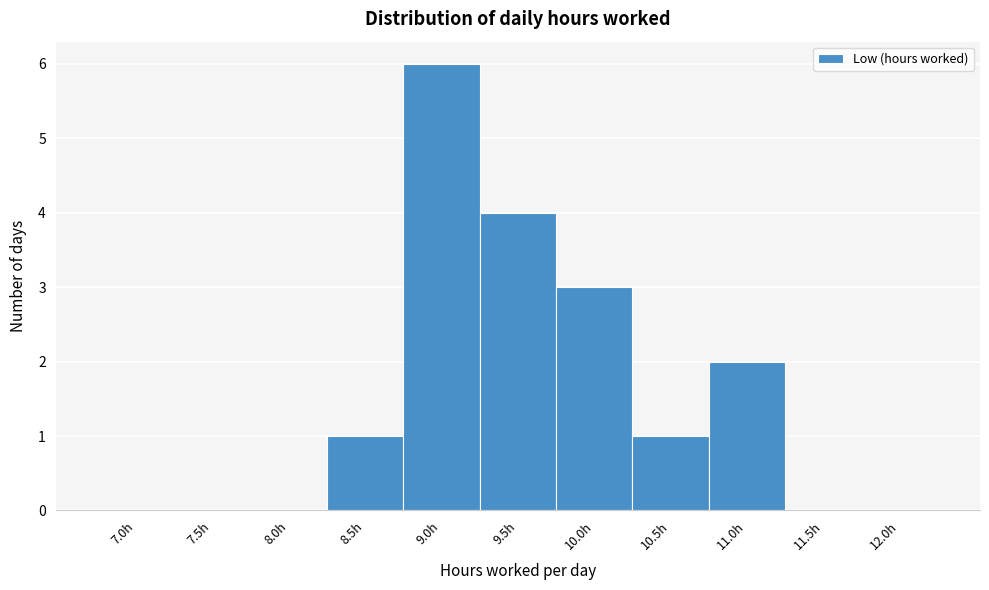

Reading left to right, list all the values displayed in this chart.

7.0h=0	7.5h=0	8.0h=0	8.5h=1	9.0h=6	9.5h=4	10.0h=3	10.5h=1	11.0h=2	11.5h=0	12.0h=0